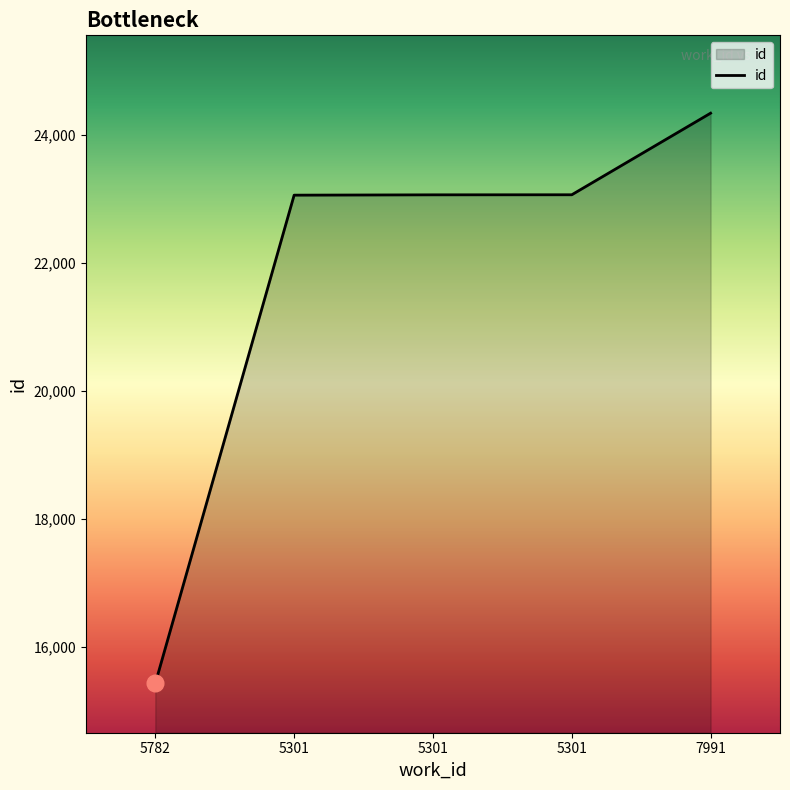

How many values are below 23068?

2